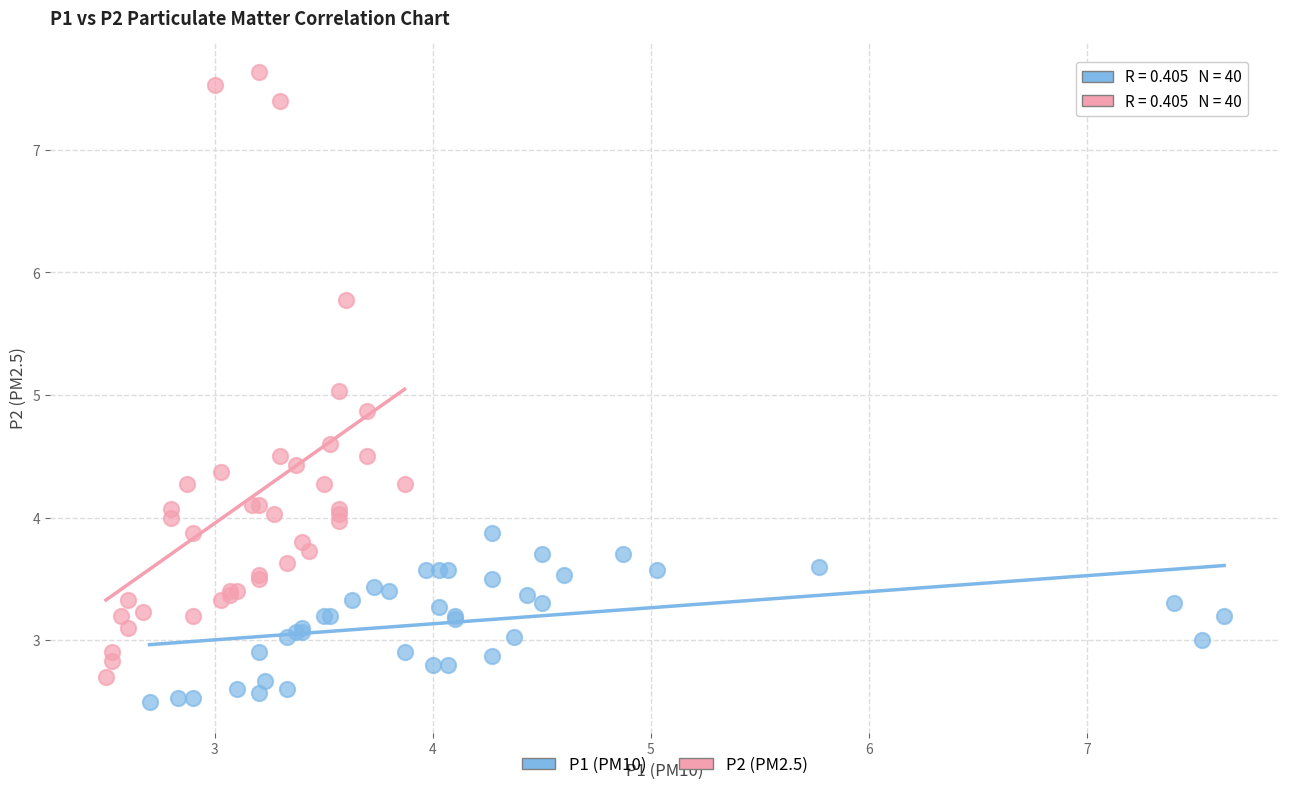

Which series contains the highest Y value?

P2 (PM2.5)